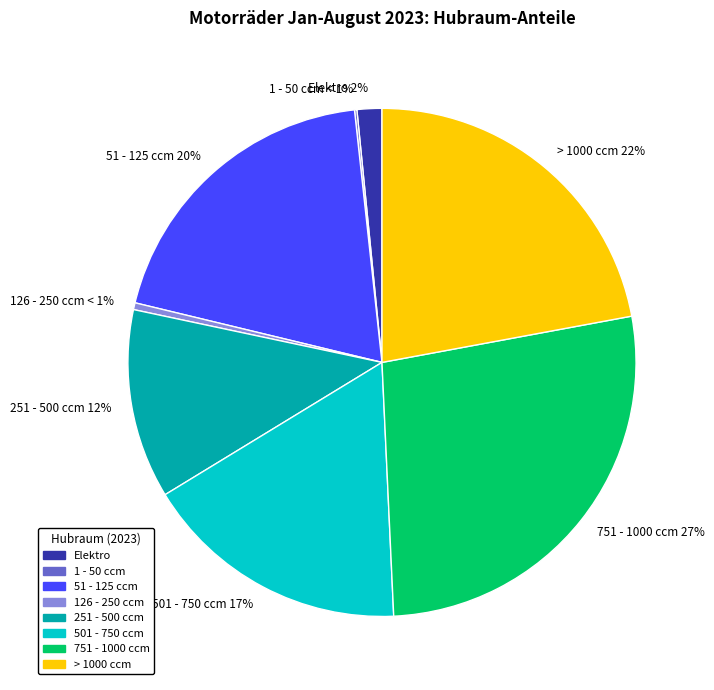

To the nearest percent, what is the difference between the 1 - 50 ccm and > 1000 ccm slice percentages?

22%